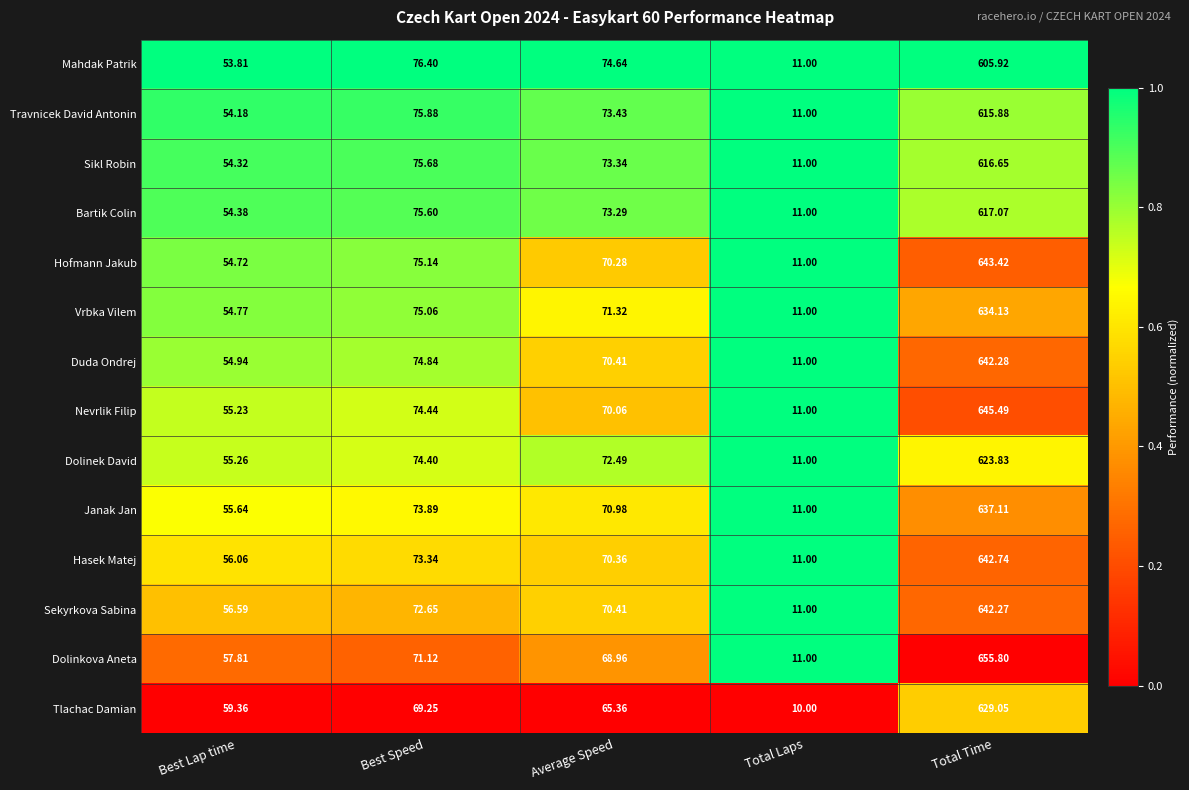

Which category has the lowest value in the Hofmann Jakub series?

Total Laps